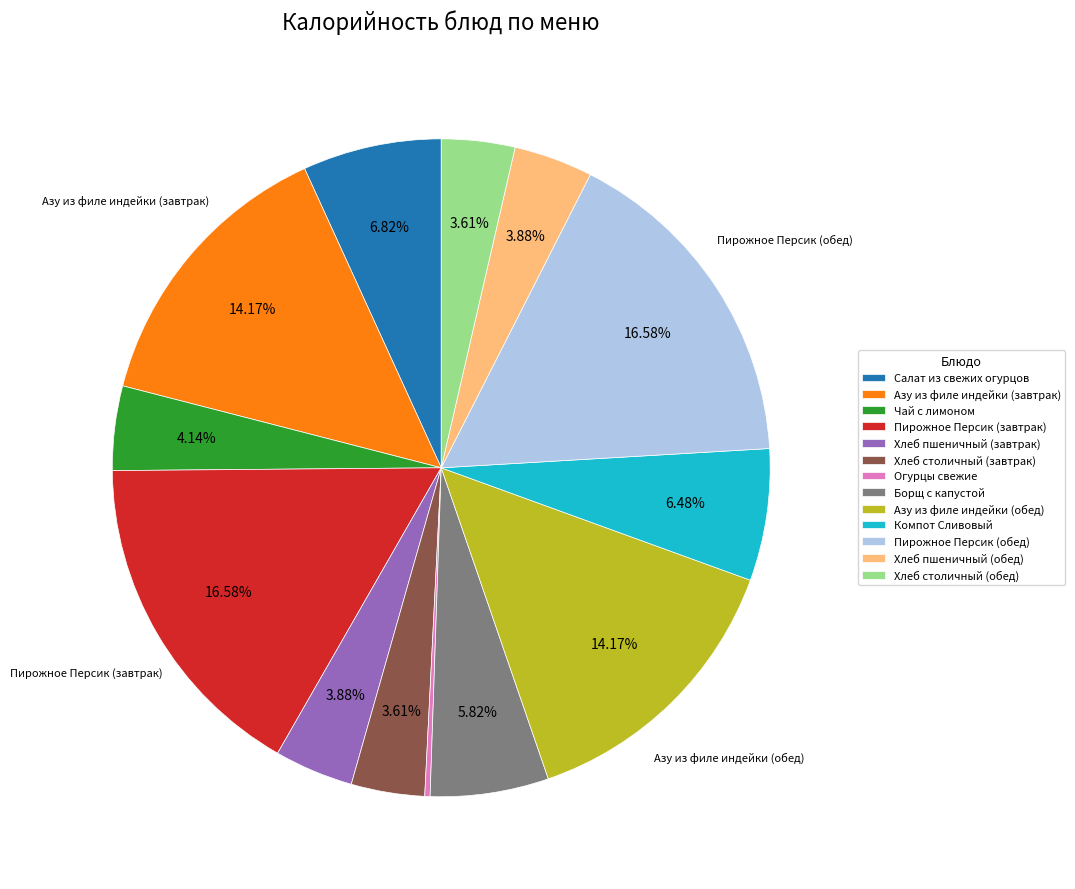

Combined, do Борщ с капустой and Хлеб столичный (обед) account for over 50%?

No